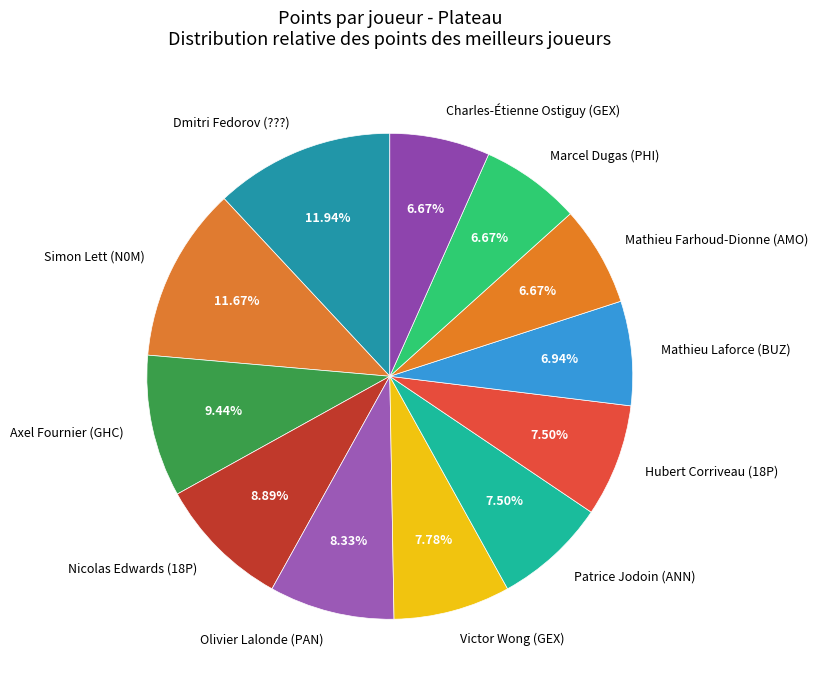

Between Patrice Jodoin (ANN) and Dmitri Fedorov (???), which is larger?

Dmitri Fedorov (???)